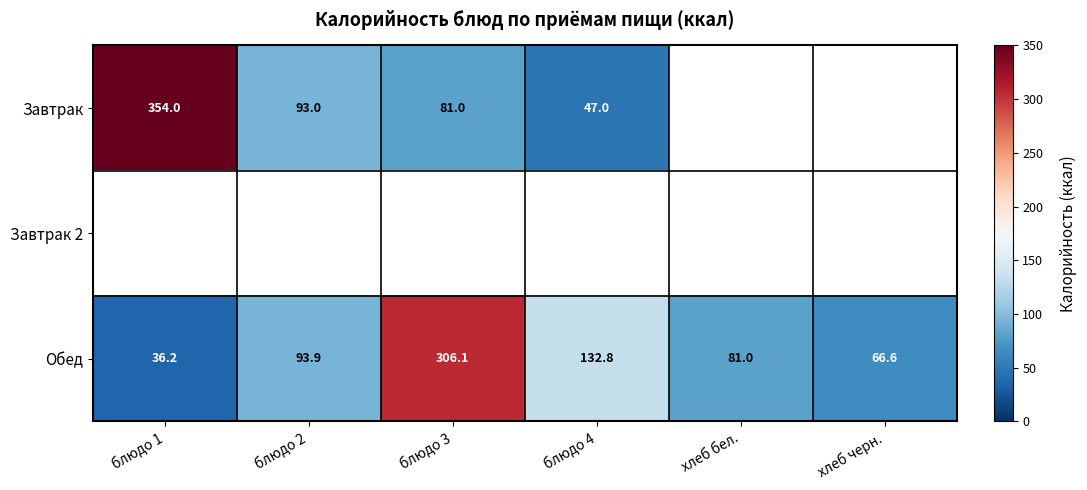

Read the Обед value at хлеб черн..

66.6